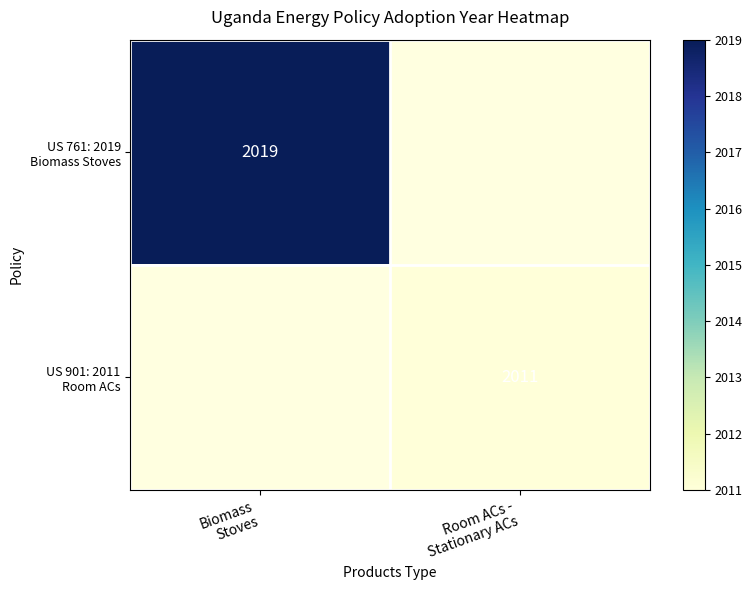

At Biomass Stoves, list the series in order from smallest to largest.

US 761: 2019 Biomass Stoves, US 901: 2011 Room ACs